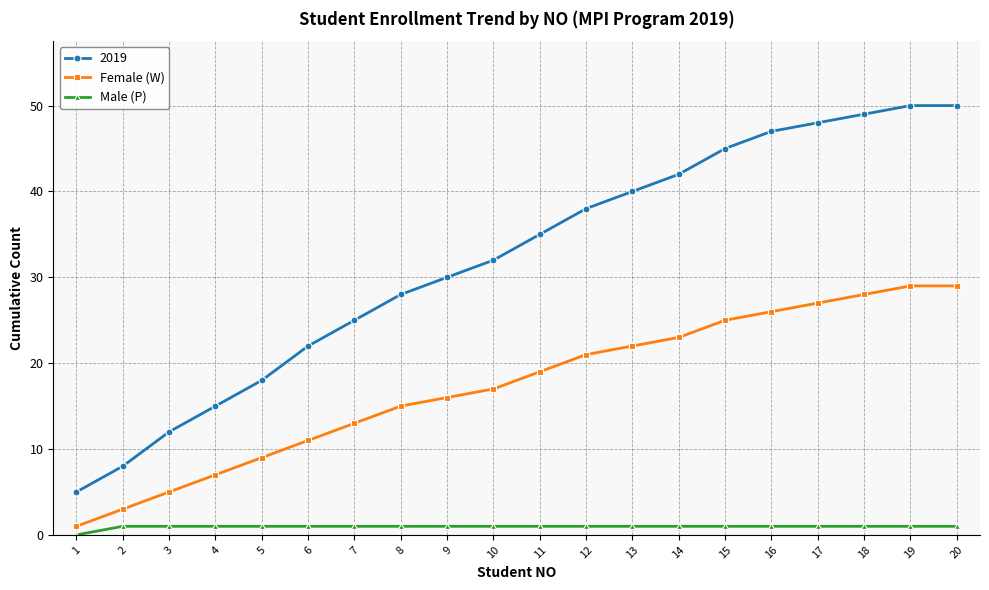

What value does the Male (P) series have at 10?

1